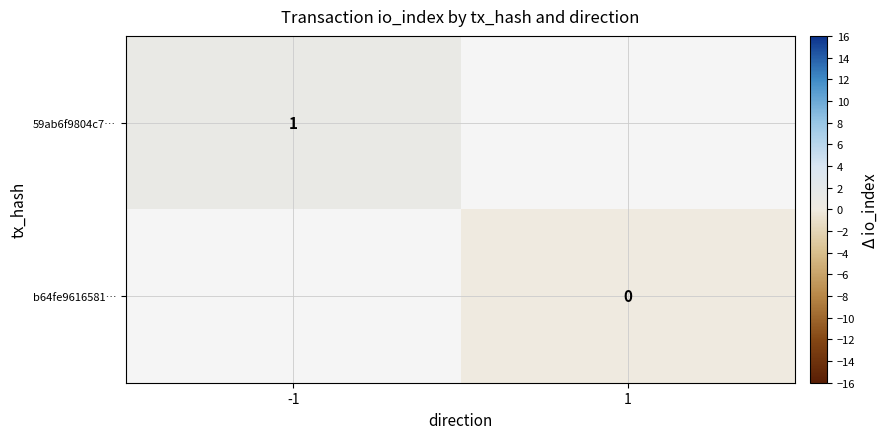

How many series are shown in this chart?

2